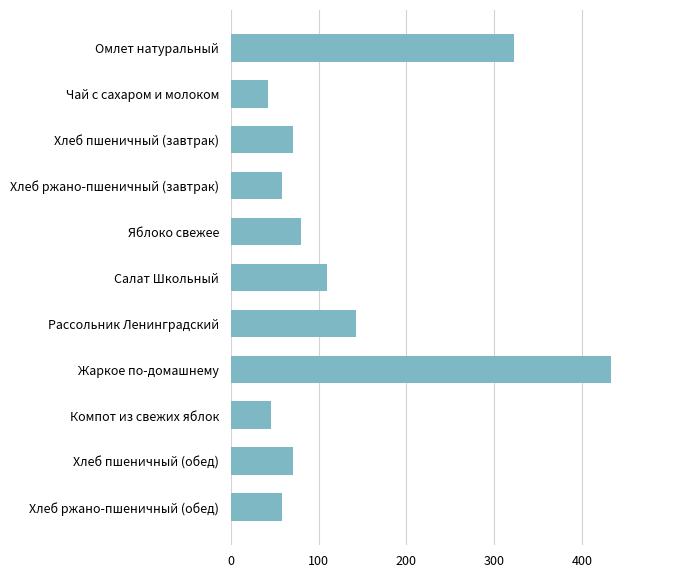

What is the average value?

130.3